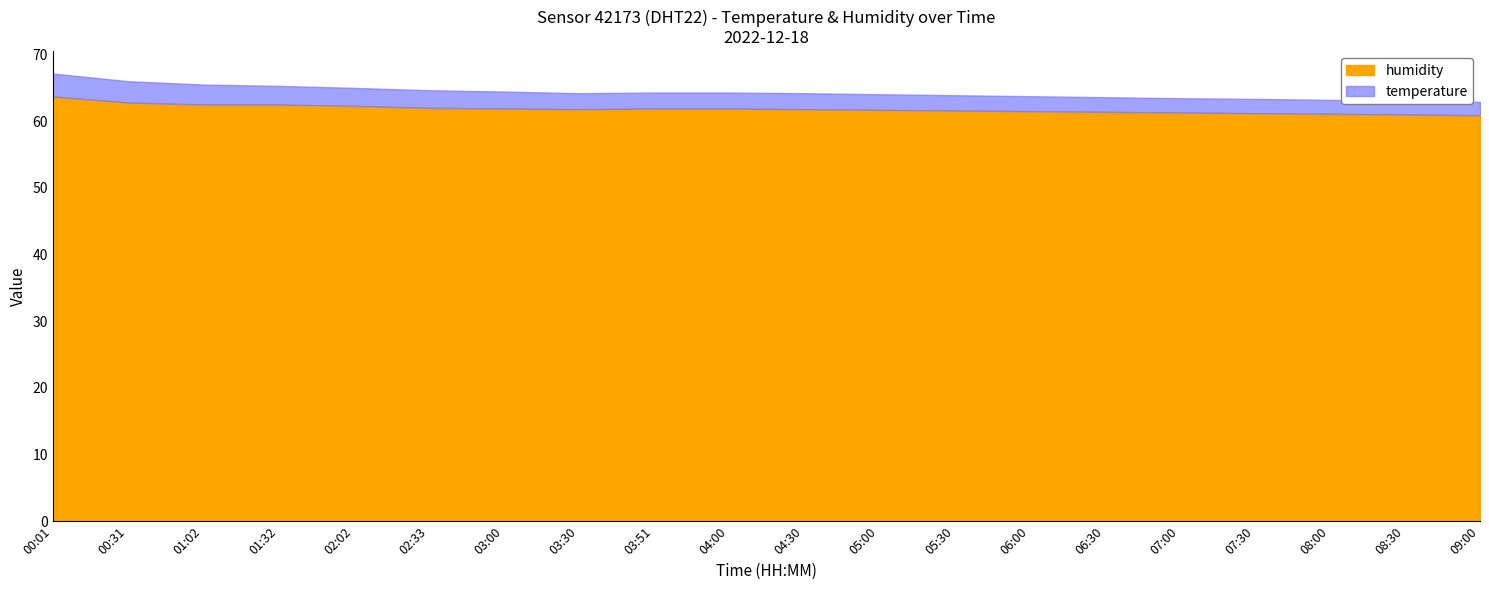

What are all the series names shown in the legend?

humidity, temperature